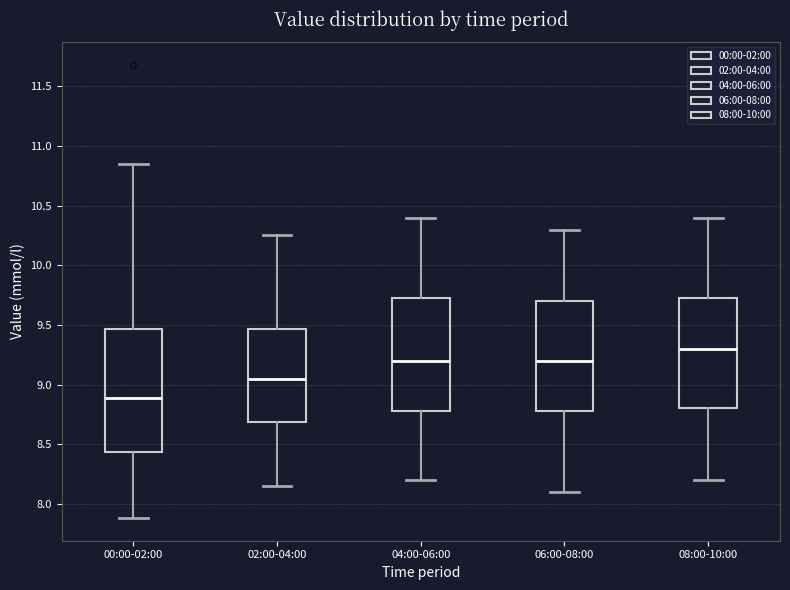

Where does the median line of the box for 02:00-04:00 sit on the y-axis? The values are not printed on the chart, so give them approximately, as read against the axis.

9.05